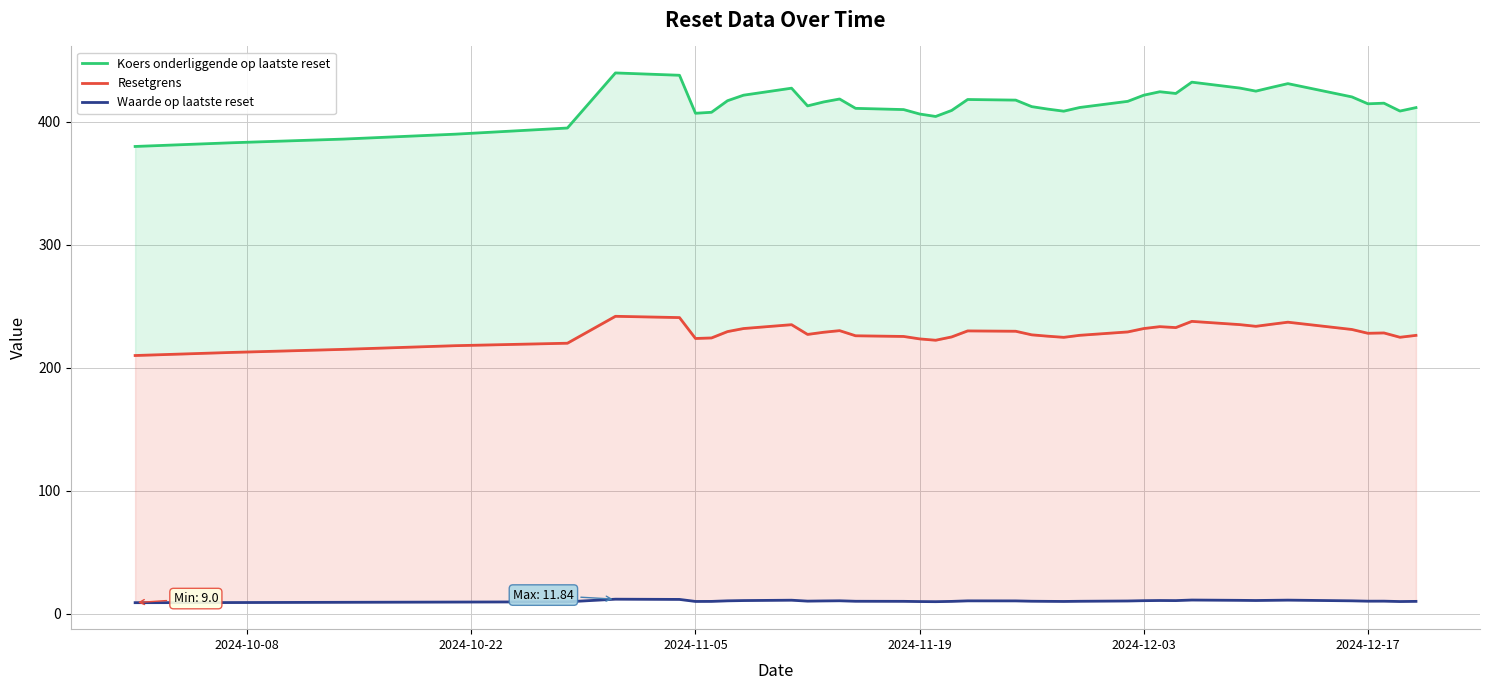

Where is Waarde op laatste reset nearest to the value 10?

2024-11-05